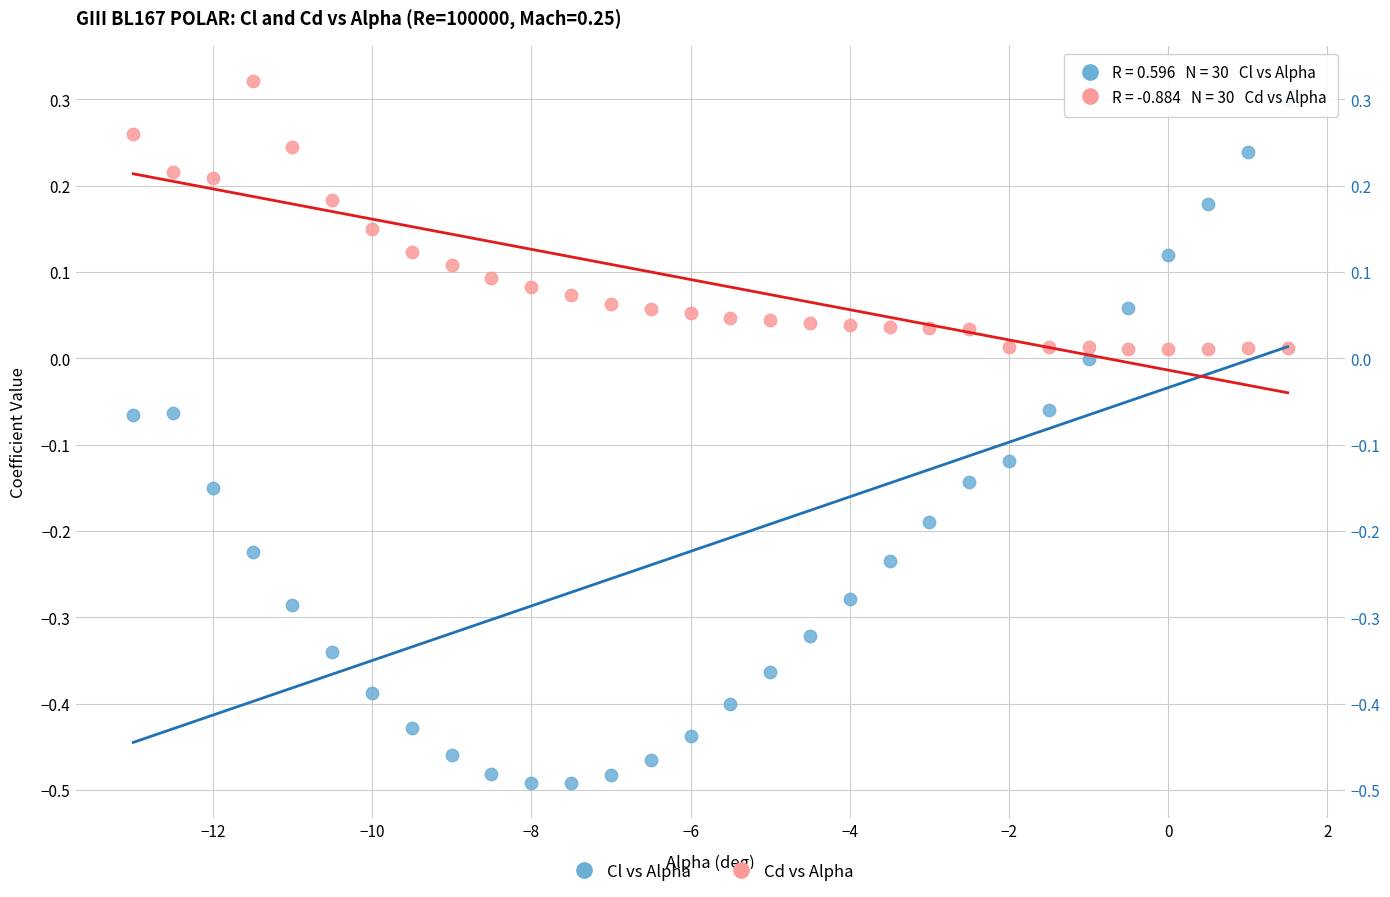

Across all data points, what is the range of X values (max minus min)?

14.5